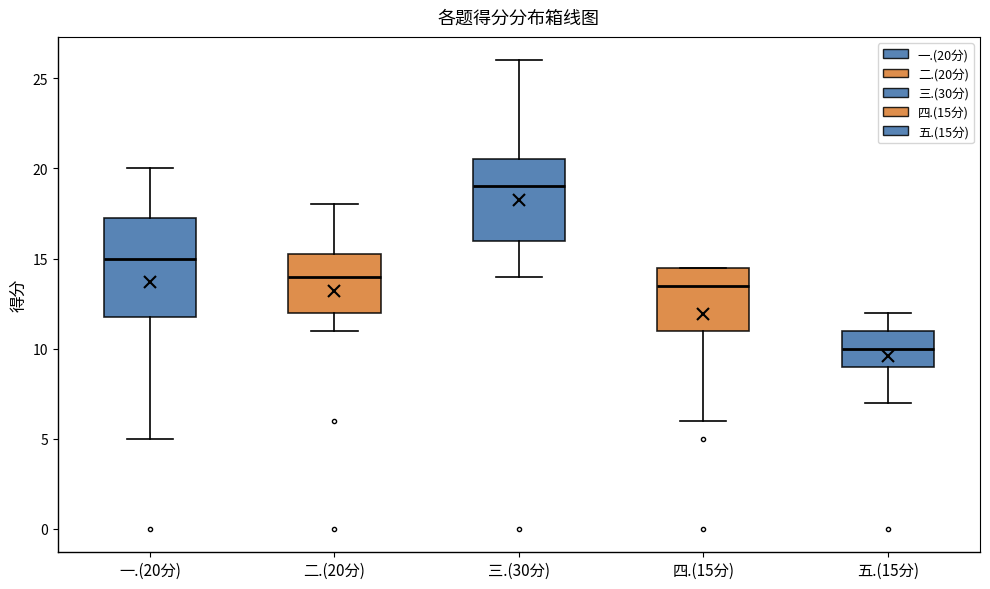

Reading left to right, read every box against the y-axis: the position of its median line, the range the box covers, and the ends of its whiskers. The values are not printed on the chart, so give them approximately, as read against the axis.

一.(20分): median 15.0, box 12.0 to 17.5, whiskers 5.0 to 20.0
二.(20分): median 14.0, box 12.0 to 15.5, whiskers 11.0 to 18.0
三.(30分): median 19.0, box 16.0 to 20.5, whiskers 14.0 to 26.0
四.(15分): median 13.5, box 11.0 to 14.5, whiskers 6.0 to 14.5
五.(15分): median 10.0, box 9.0 to 11.0, whiskers 7.0 to 12.0